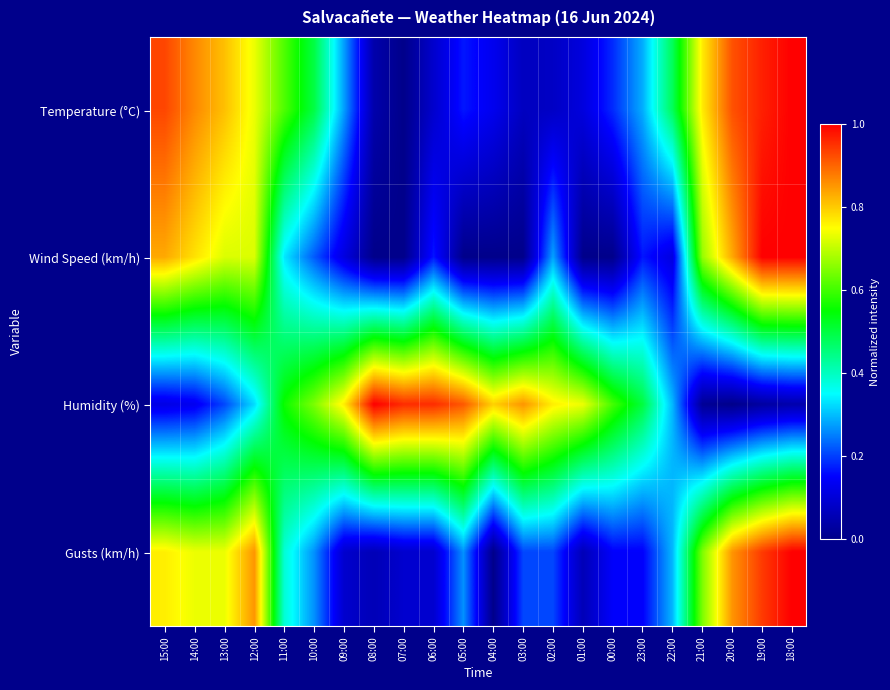

Between 03:00 and 00:00, which series saw the biggest shift?

Humidity (%)